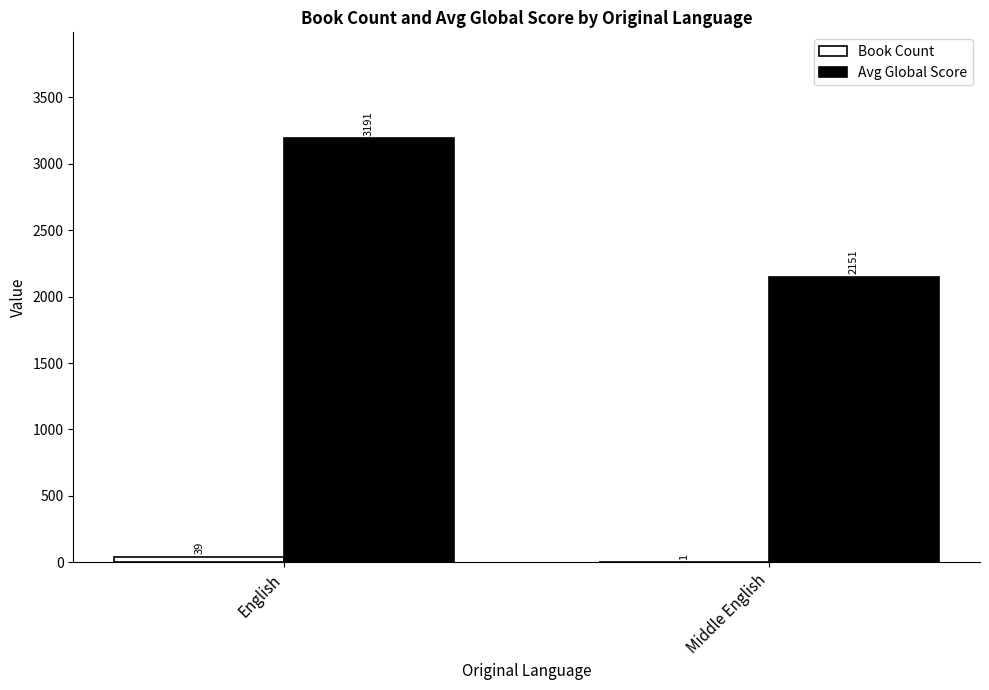

Which series has the largest total across all categories?

Avg Global Score